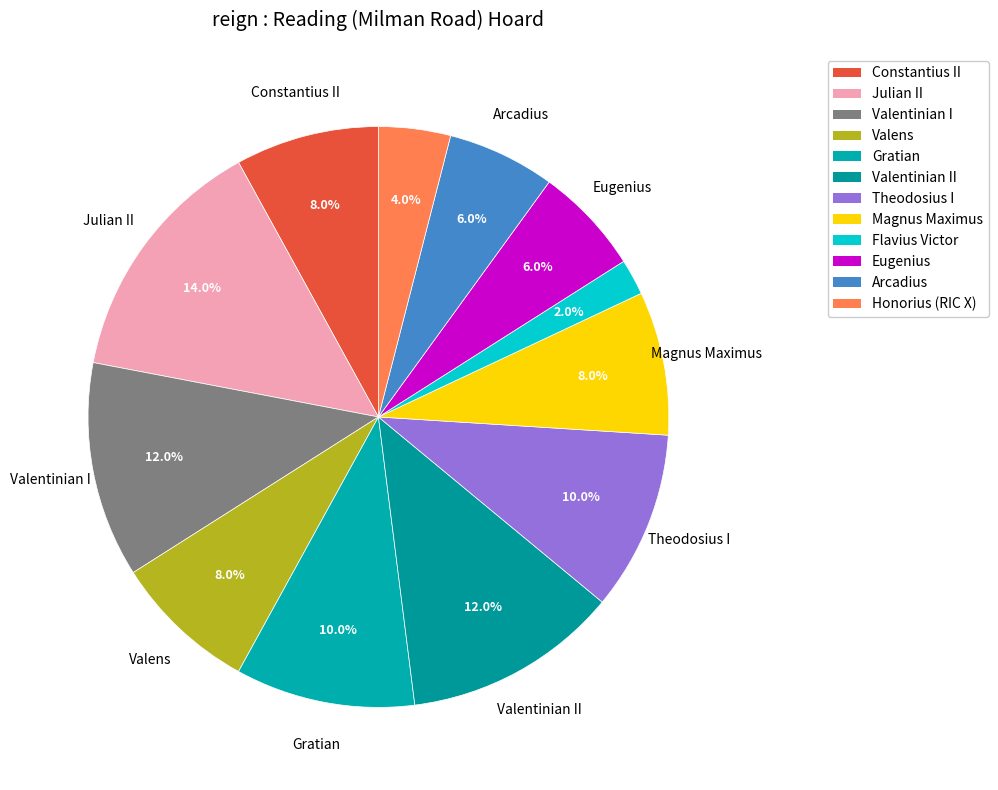

How many slices are in this pie chart?

12